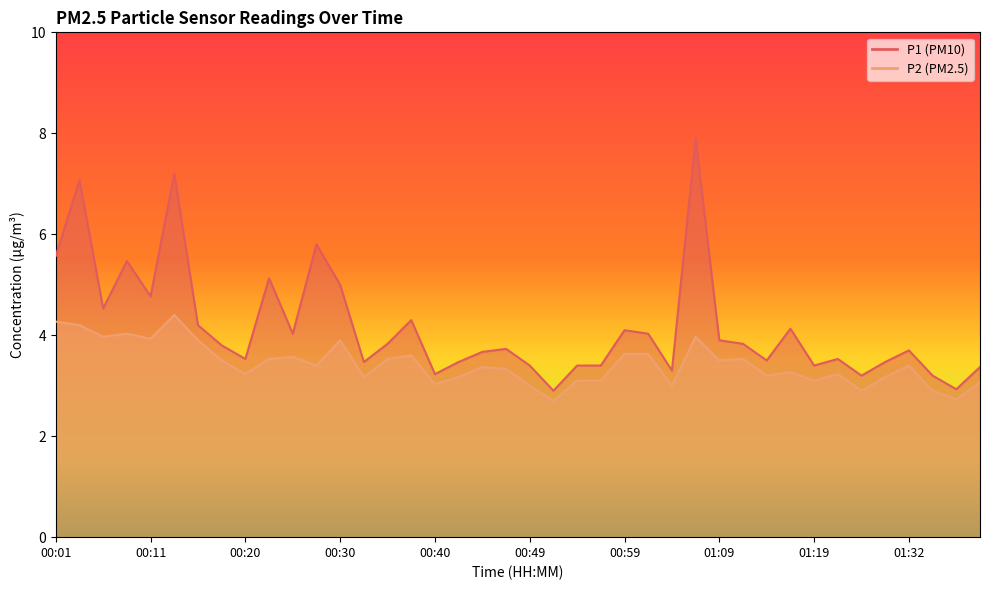

Between 00:06 and 01:16, which series saw the biggest shift?

P2